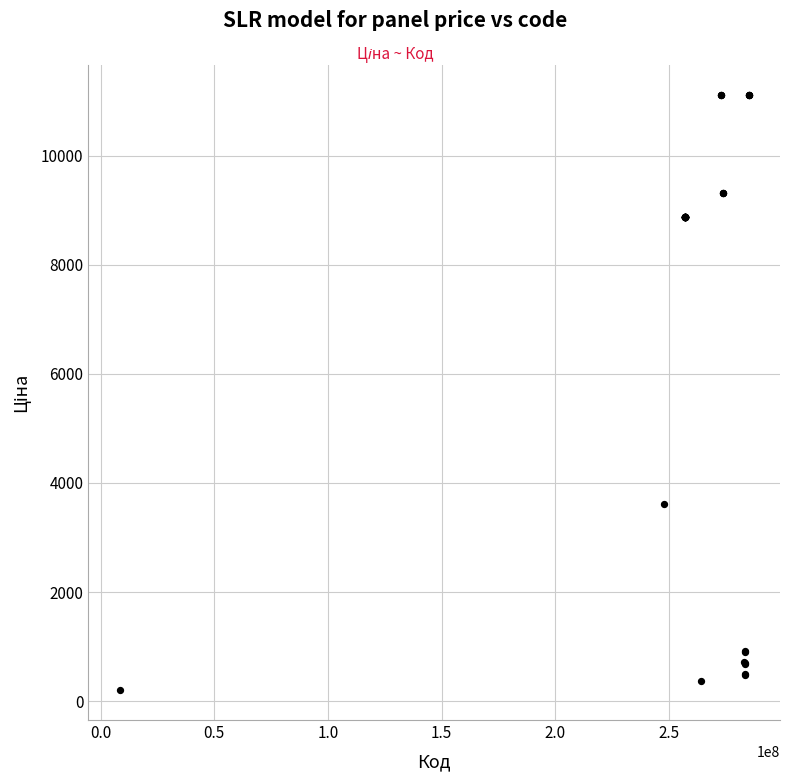

What Y value in the scatter plot is closest to 5657?

3622.2